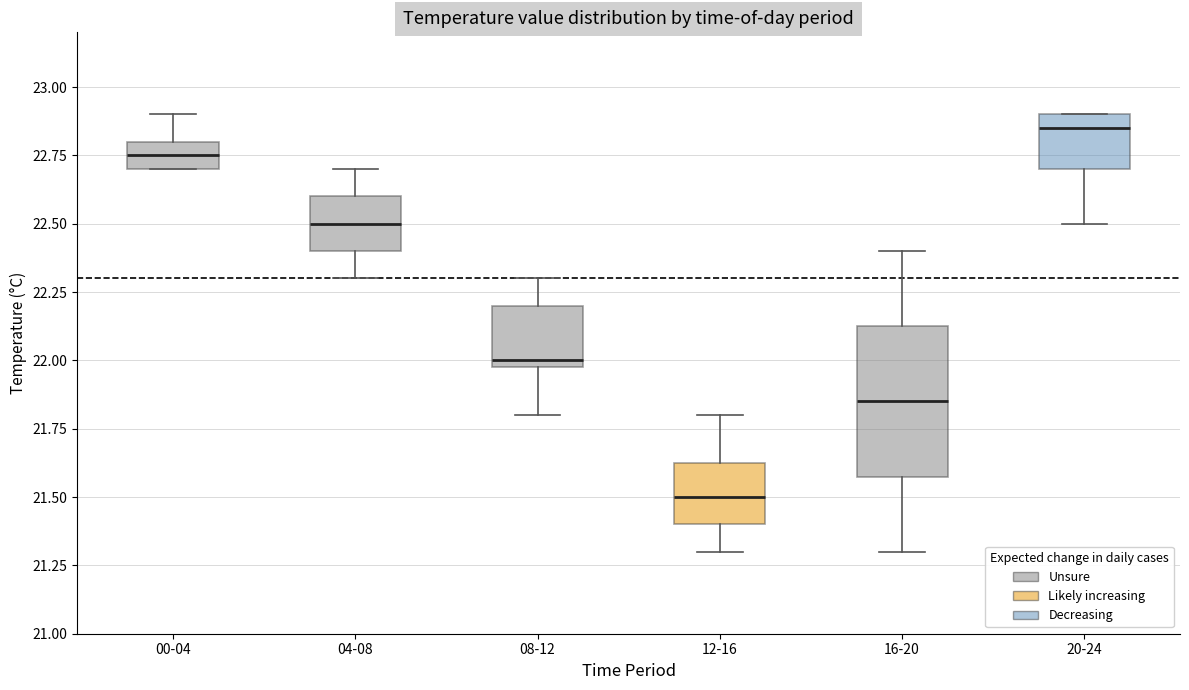

Reading left to right, transcribe this box plot: for each box, give where its median line is, the range the box spans, and where its two whiskers end, as read against the y-axis. The values are not printed on the chart, so give them approximately, as read against the axis.

00-04: median 22.75, box 22.70 to 22.80, whiskers 22.70 to 22.90
04-08: median 22.50, box 22.40 to 22.60, whiskers 22.30 to 22.70
08-12: median 22.00 (just above the box's lower edge), box 22.00 to 22.20, whiskers 21.80 to 22.30
12-16: median 21.50, box 21.40 to 21.65, whiskers 21.30 to 21.80
16-20: median 21.85, box 21.60 to 22.15, whiskers 21.30 to 22.40
20-24: median 22.85, box 22.70 to 22.90, whiskers 22.50 to 22.90